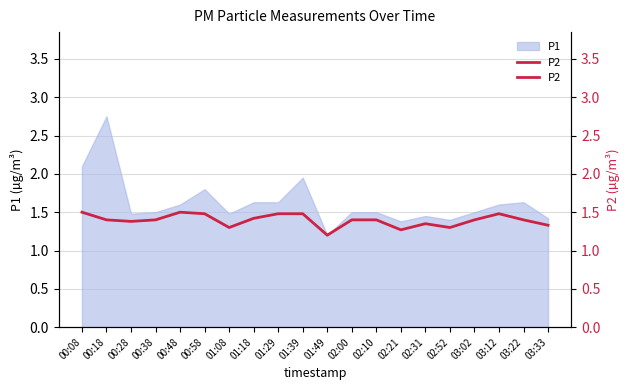

What is the approximate value at 03:33?

1.3